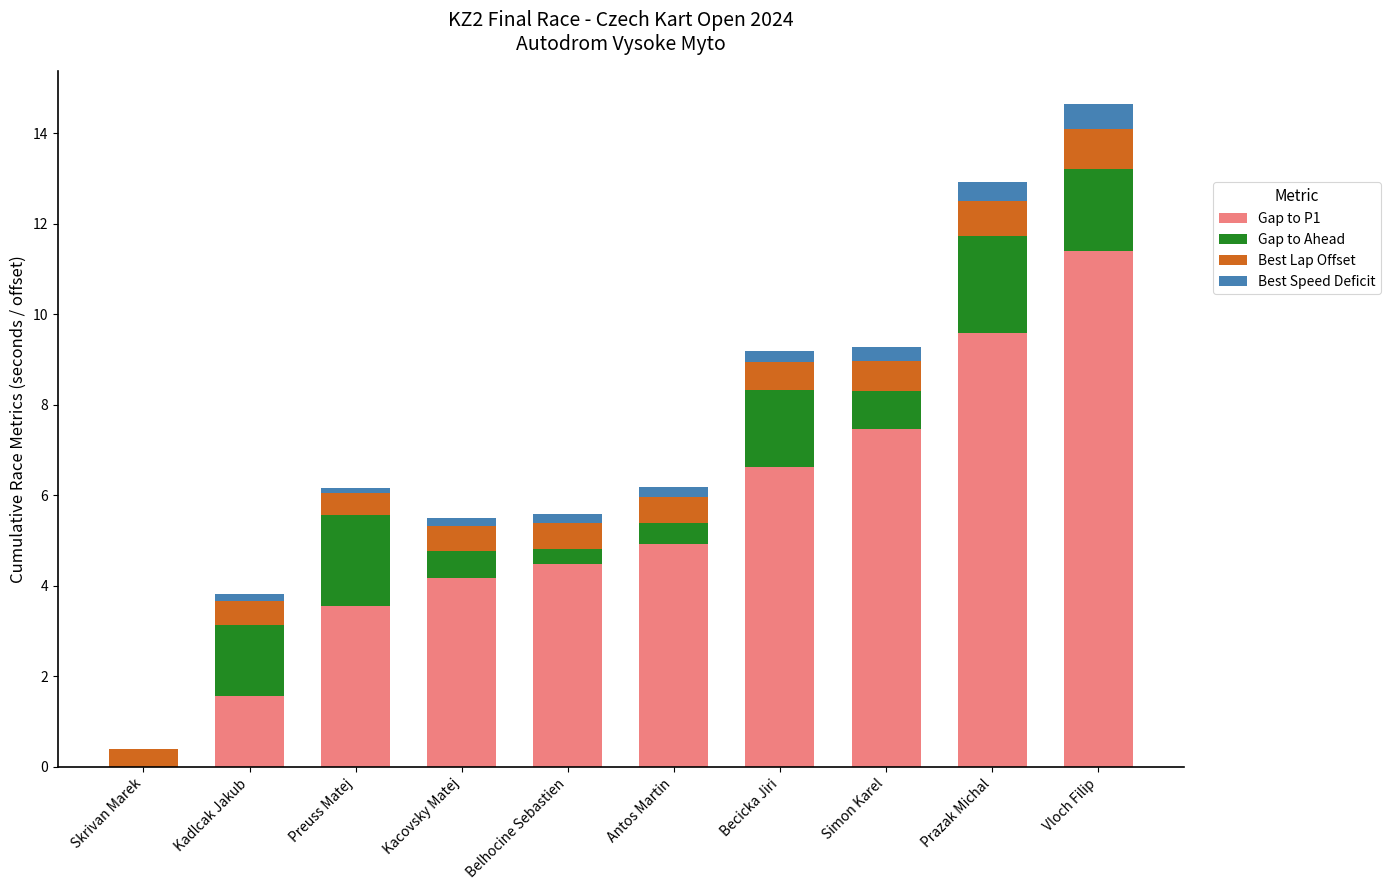

Which category has the highest value in the Gap to P1 series?

Vloch Filip